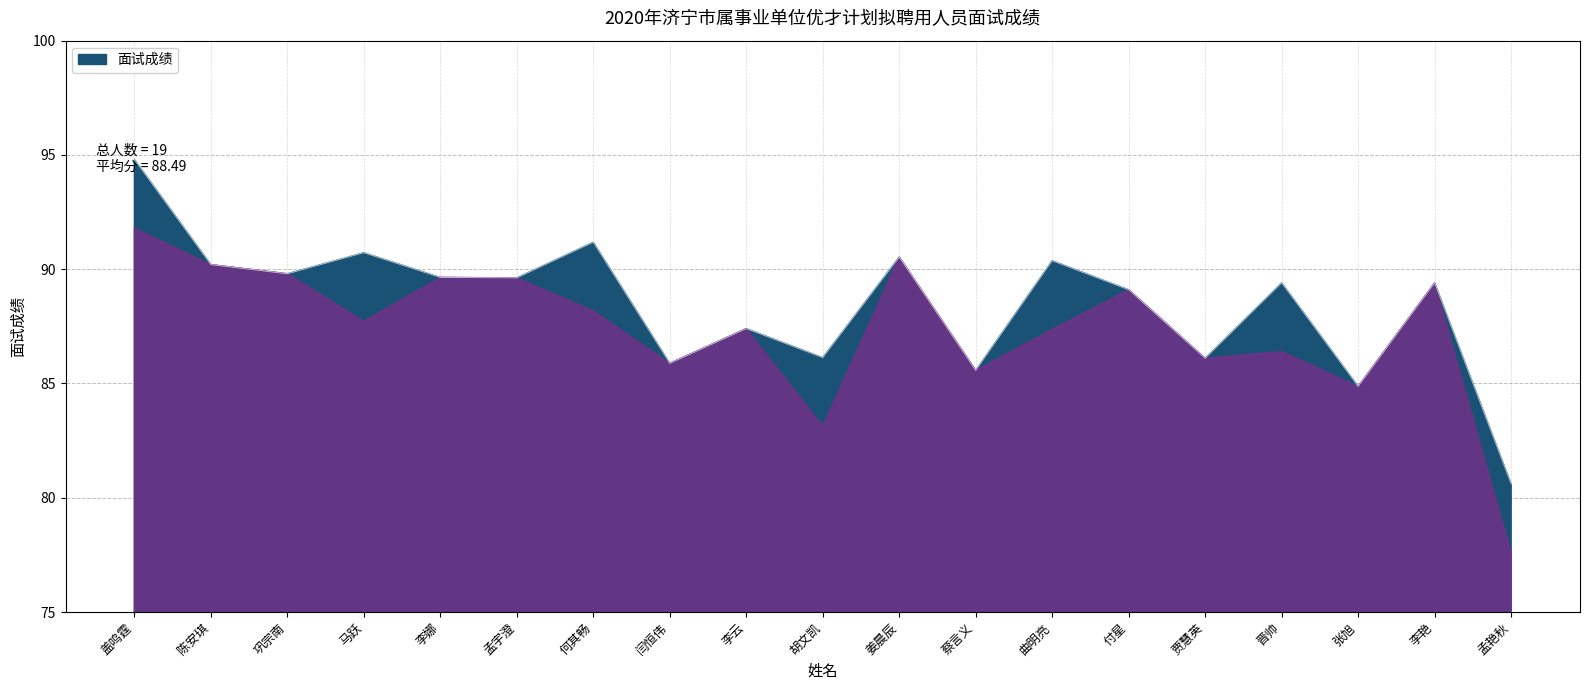

Does the chart display data point markers on the line(s)?

No